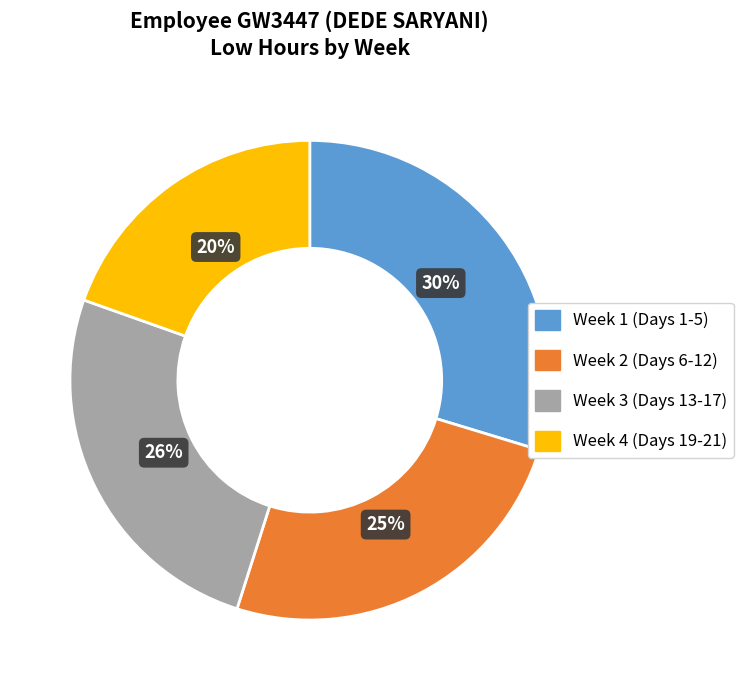

Does Week 2 (Days 6-12) account for over 50% of the chart?

No